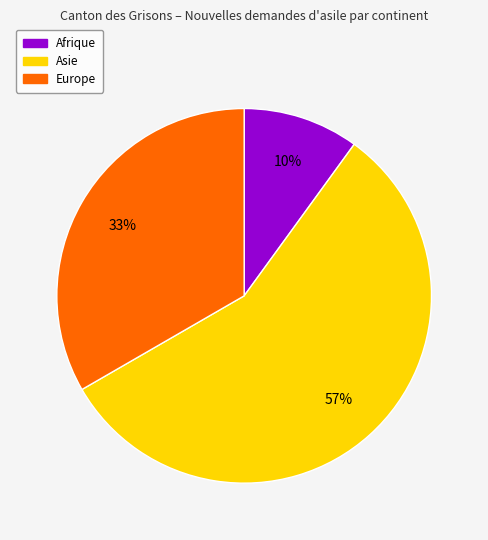

True or false: Europe accounts for 33% of the total.

True